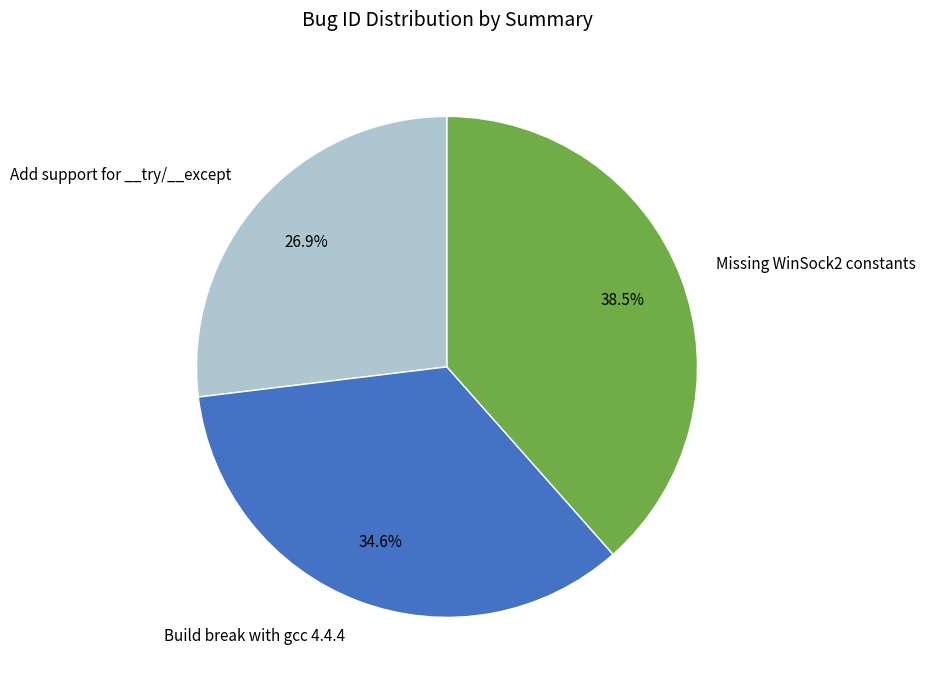

To the nearest percent, what is the difference between the Build break with gcc 4.4.4 and Add support for __try/__except slice percentages?

8%